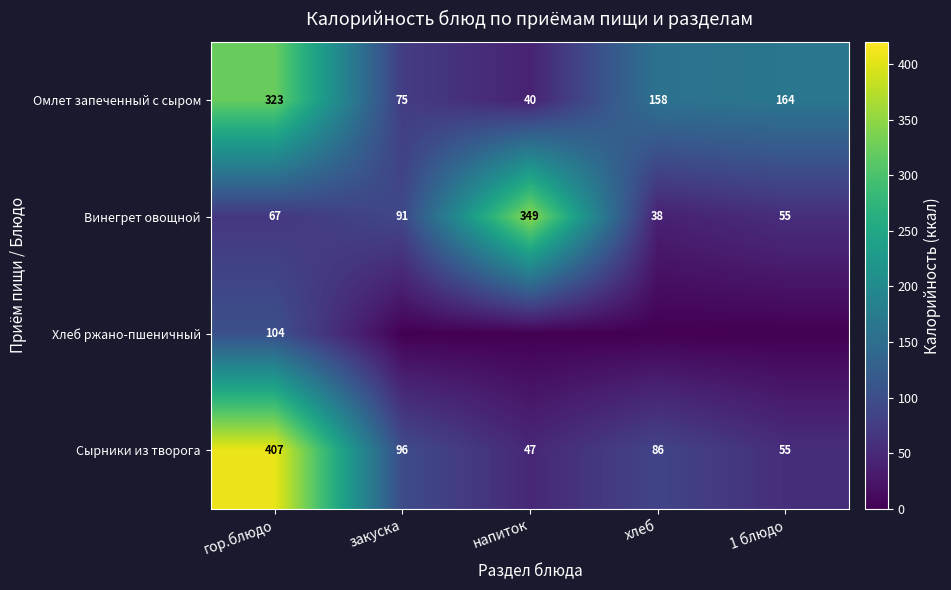

List the labels in order of Сырники из творога value, largest first.

гор.блюдо, закуска, хлеб, 1 блюдо, напиток